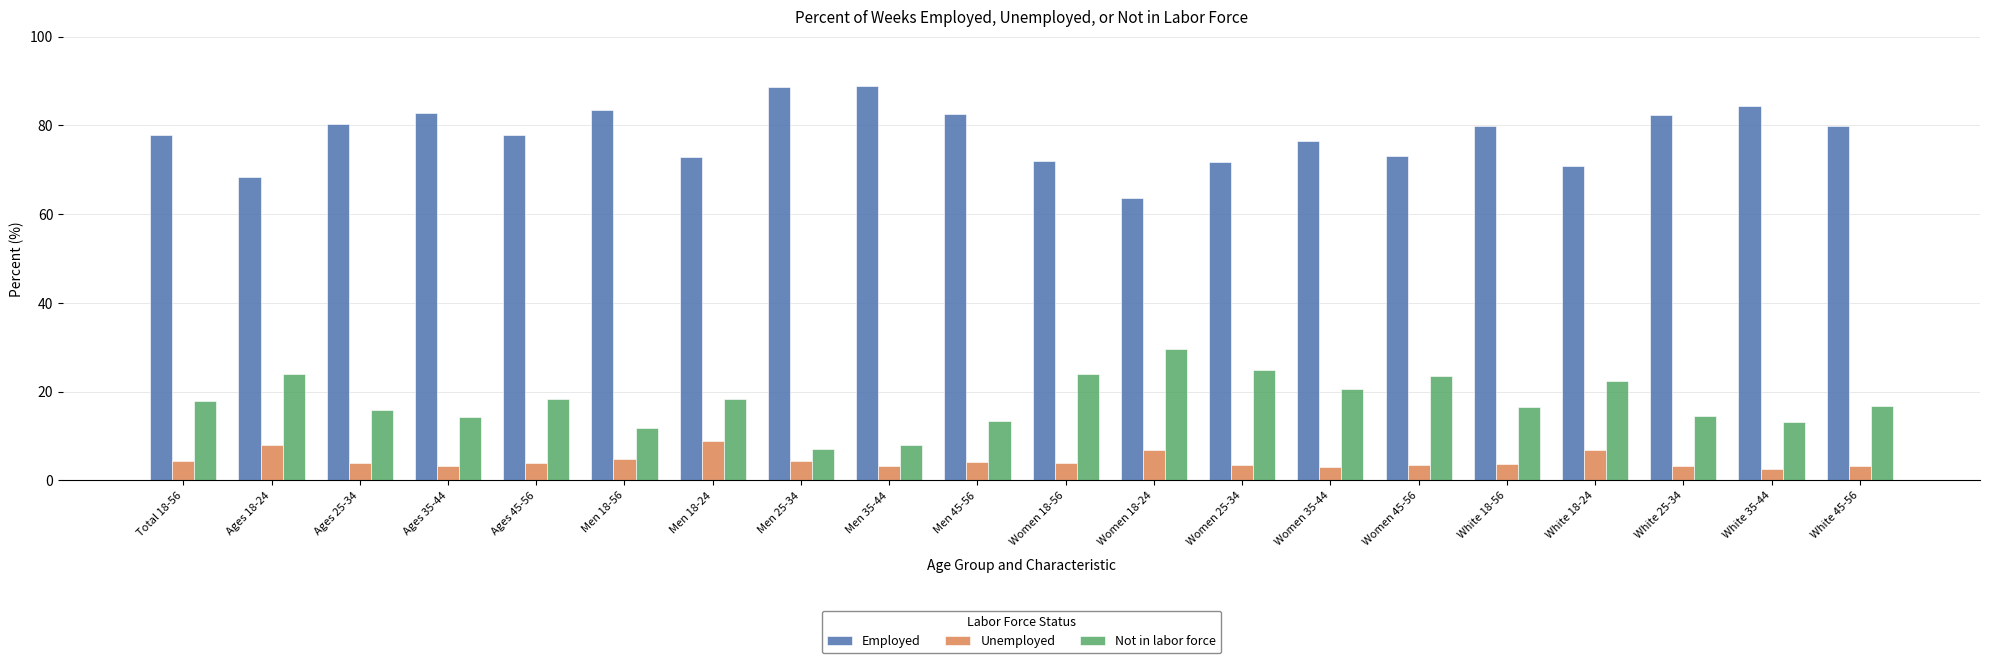

What is the spread (max minus min) of values at Ages 35-44?

79.6